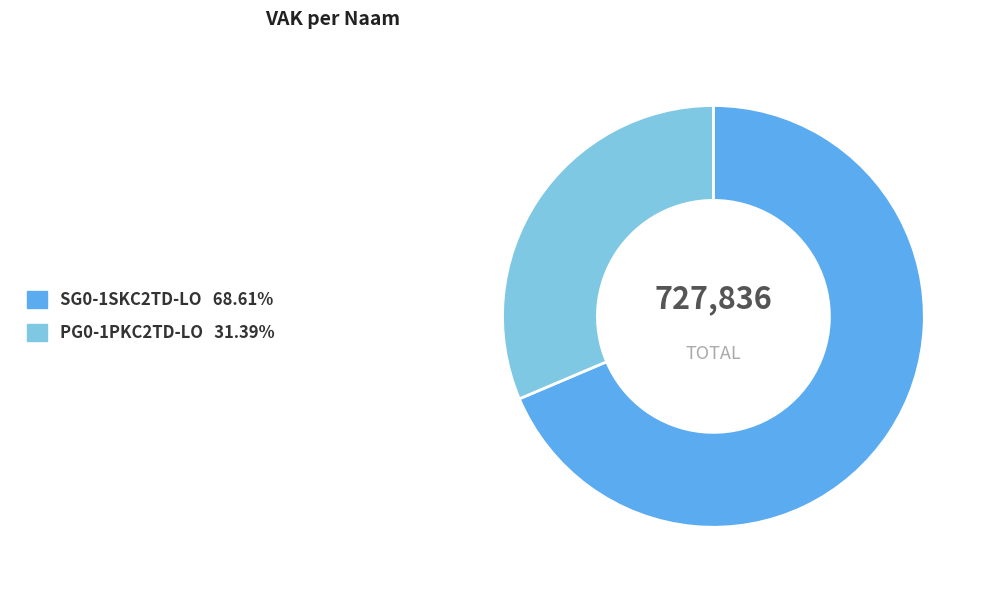

Rank the categories by value from highest to lowest.

SG0-1SKC2TD-LO, PG0-1PKC2TD-LO